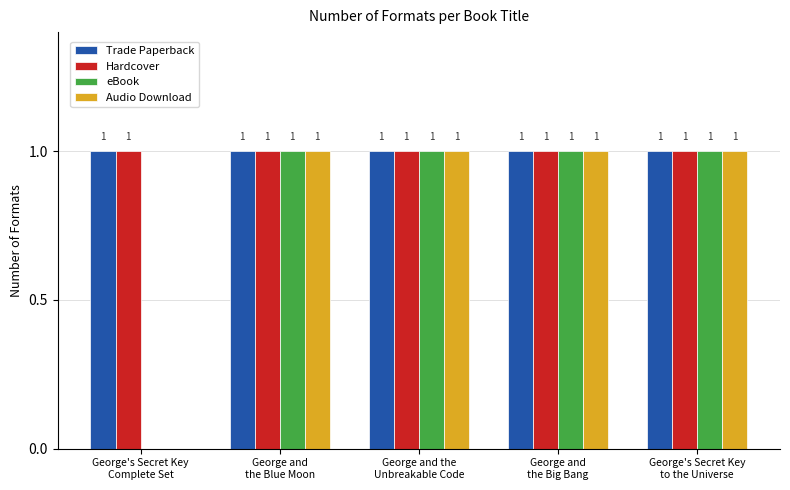

What is the sum of all eBook values?

4